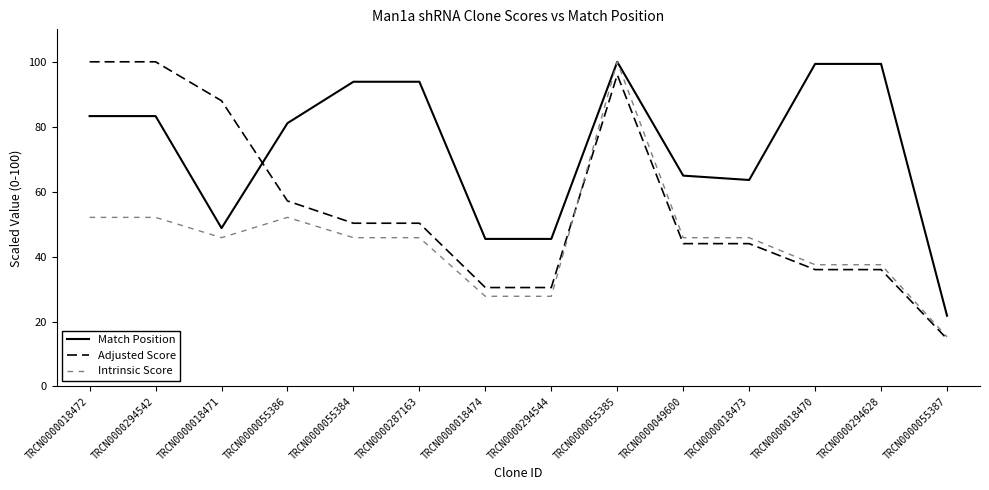

What are all the series names shown in the legend?

Match Position, Adjusted Score, Intrinsic Score